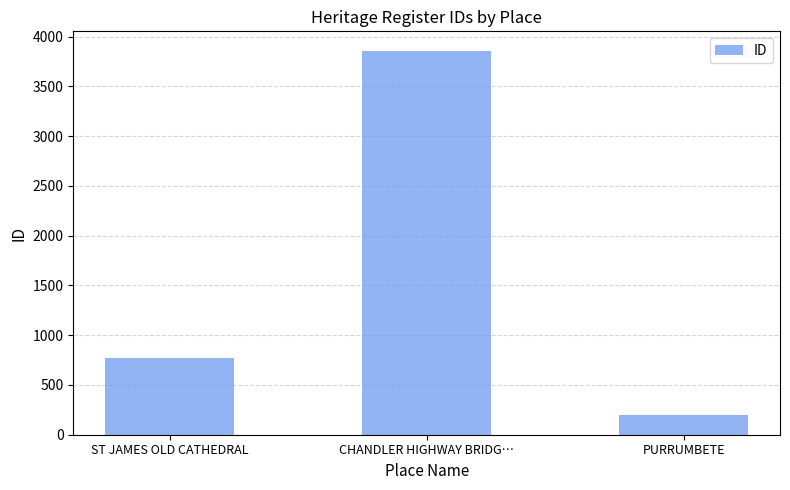

What is the difference between the values at ST JAMES OLD CATHEDRAL and PURRUMBETE?

571